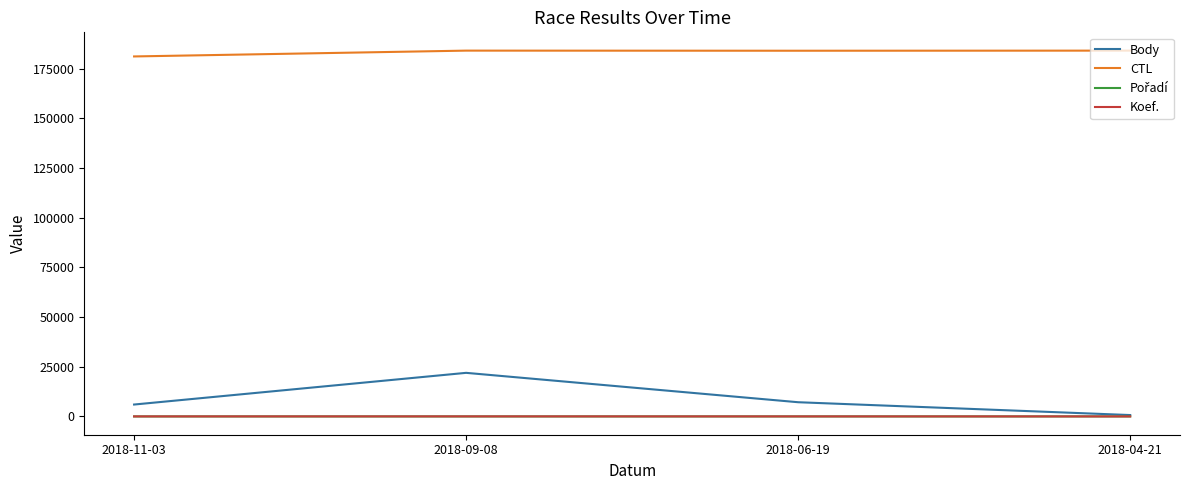

True or false: CTL and Koef. cross at least once.

False